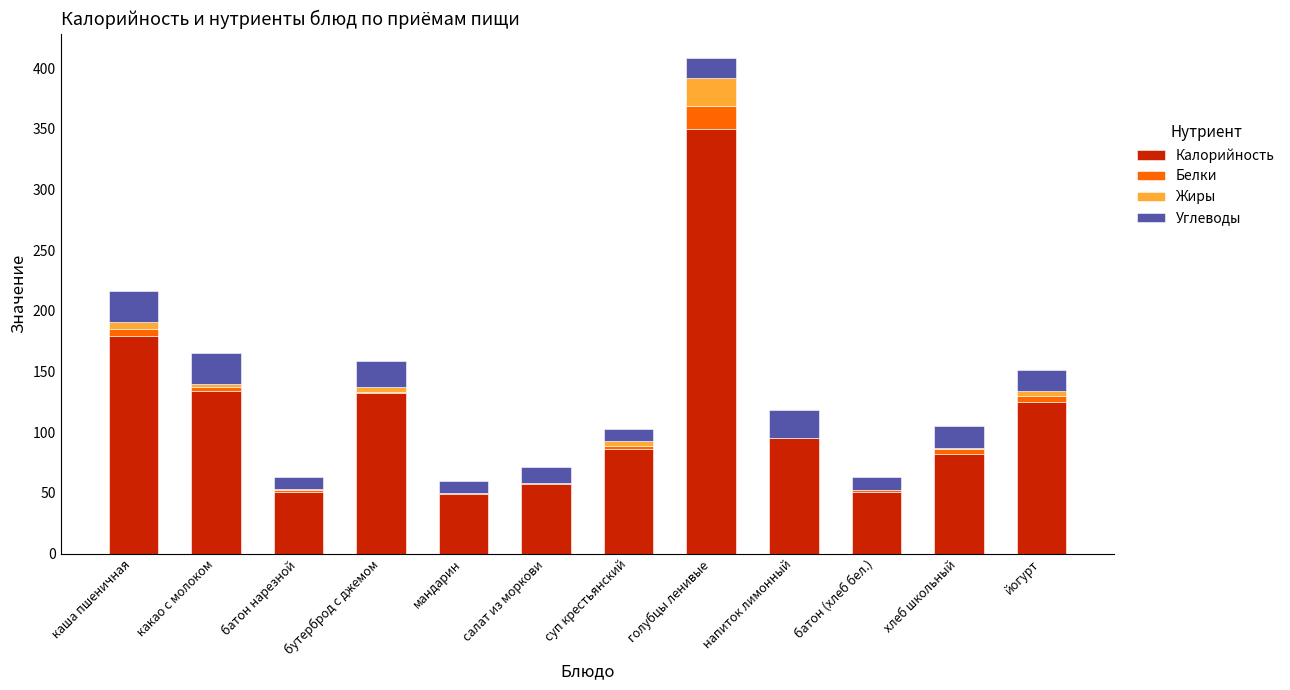

Is it true that Калорийность equals 186.3 at бутерброд с джемом?

False